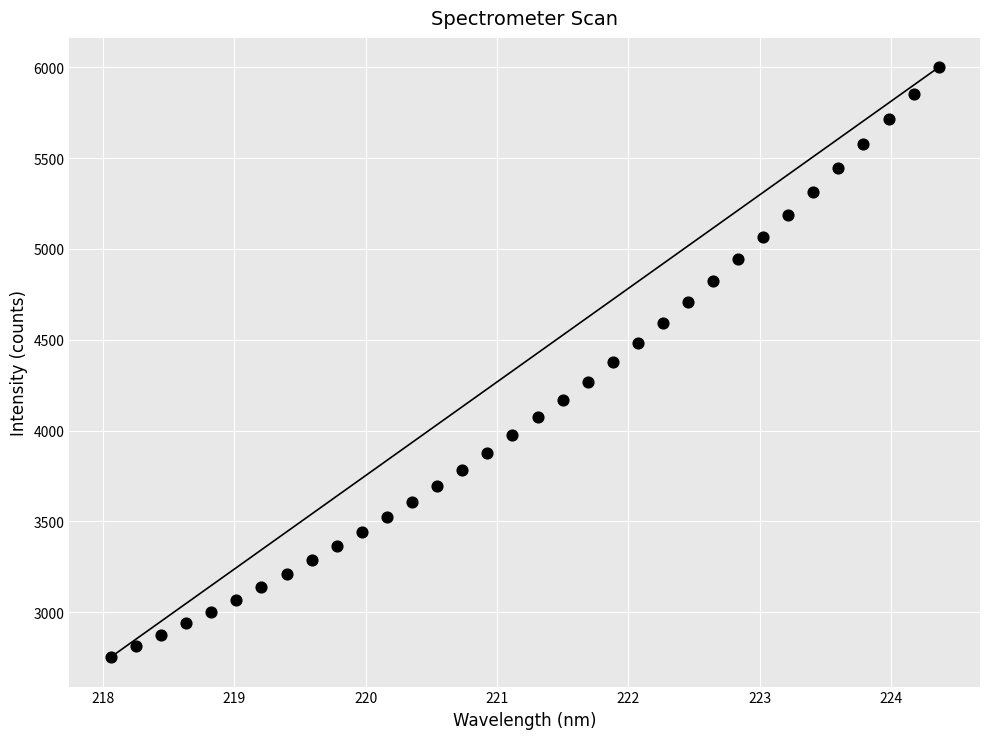

What is the range of Y values (max minus min)?

3247.4